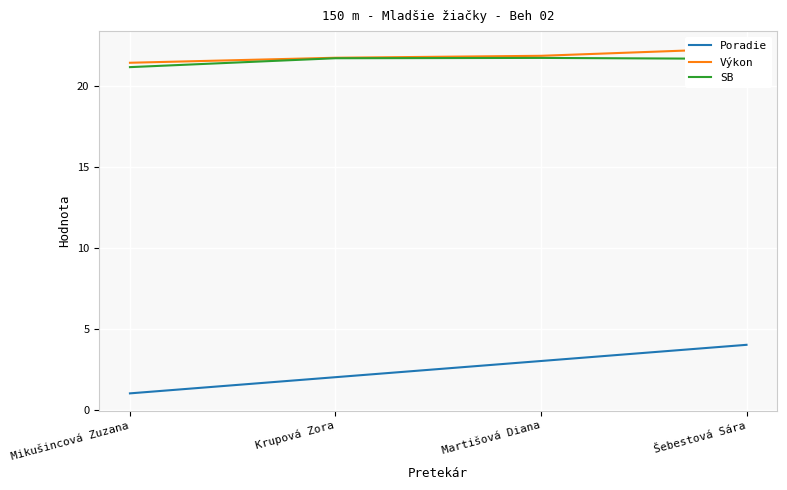

What is the spread (max minus min) of values at Krupová Zora?

19.7